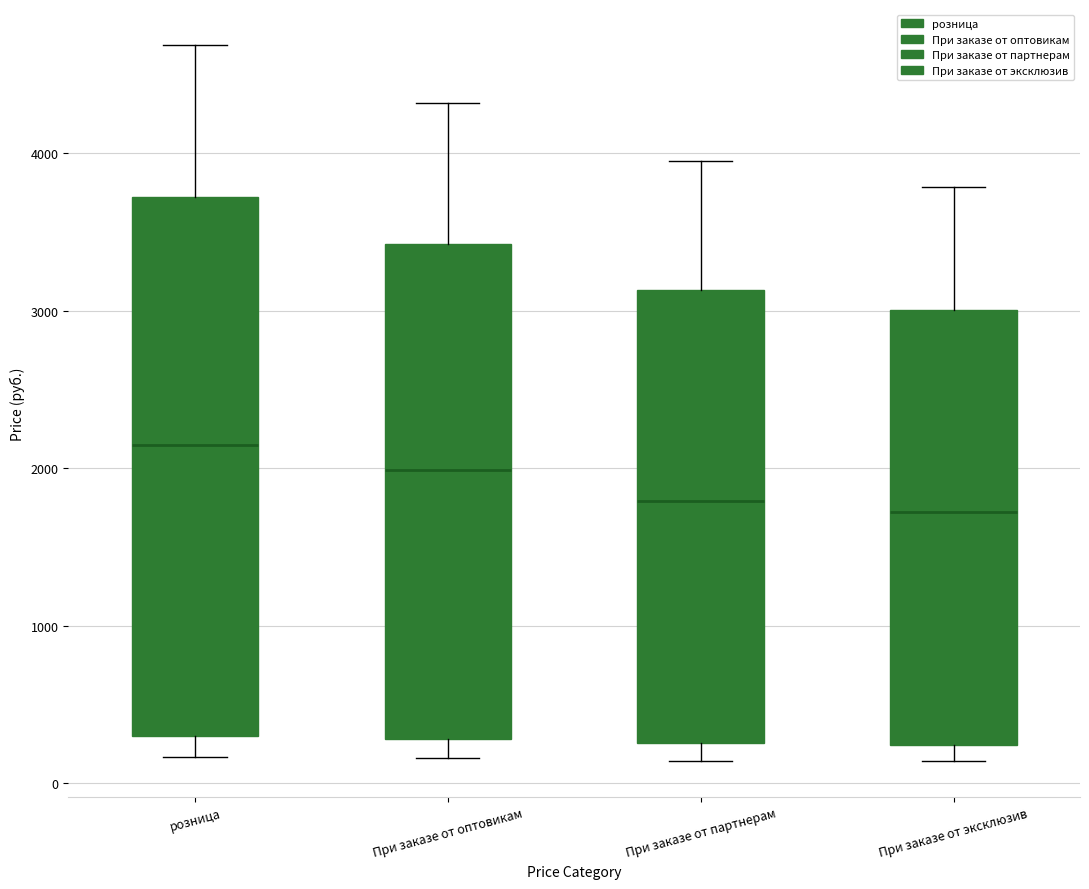

Reading left to right, transcribe this box plot: for each box, give where its median line is, the range the box spans, and where its two whiskers end, as read against the y-axis. The values are not printed on the chart, so give them approximately, as read against the axis.

розница: median 2200, box 300 to 3700, whiskers 200 to 4700
При заказе от оптовикам: median 2000, box 300 to 3400, whiskers 200 to 4300
При заказе от партнерам: median 1800, box 300 to 3100, whiskers 100 to 4000
При заказе от эксклюзив: median 1700, box 200 to 3000, whiskers 100 to 3800